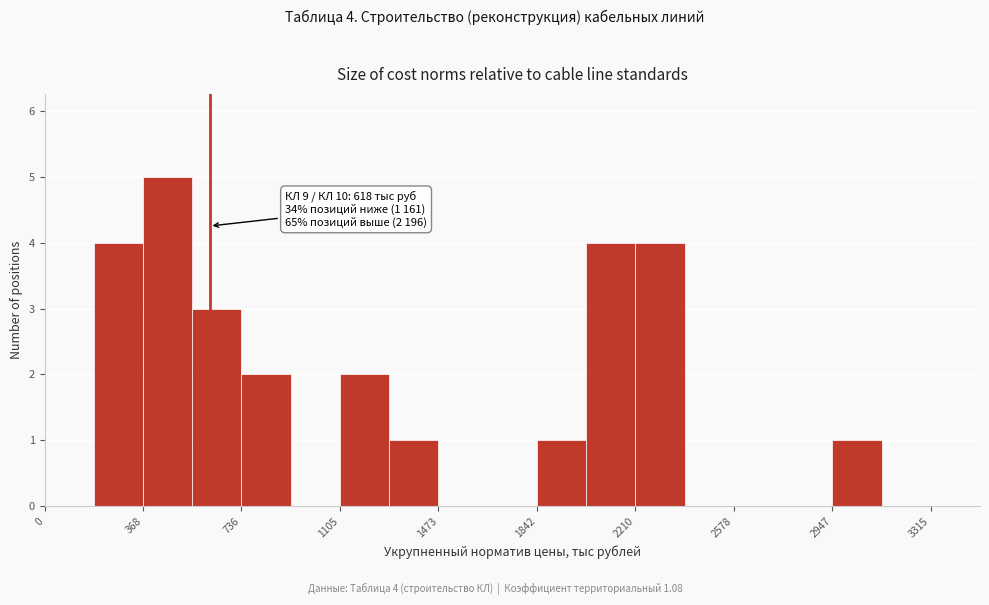

Read against the x-axis, roughly where is the centre of the tallest bar?

450